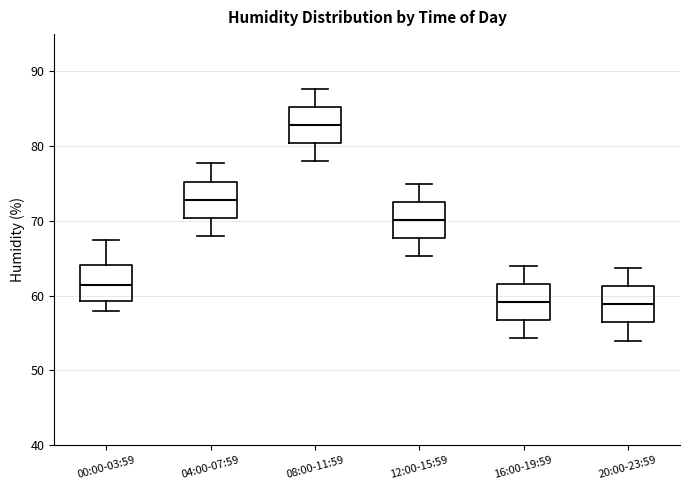

Reading left to right, transcribe this box plot: for each box, give where its median line is, the range the box spans, and where its two whiskers end, as read against the y-axis. The values are not printed on the chart, so give them approximately, as read against the axis.

00:00-03:59: median 61, box 59 to 64, whiskers 58 to 67
04:00-07:59: median 73, box 70 to 75, whiskers 68 to 78
08:00-11:59: median 83, box 80 to 85, whiskers 78 to 88
12:00-15:59: median 70, box 68 to 73, whiskers 65 to 75
16:00-19:59: median 59, box 57 to 62, whiskers 54 to 64
20:00-23:59: median 59, box 56 to 61, whiskers 54 to 64